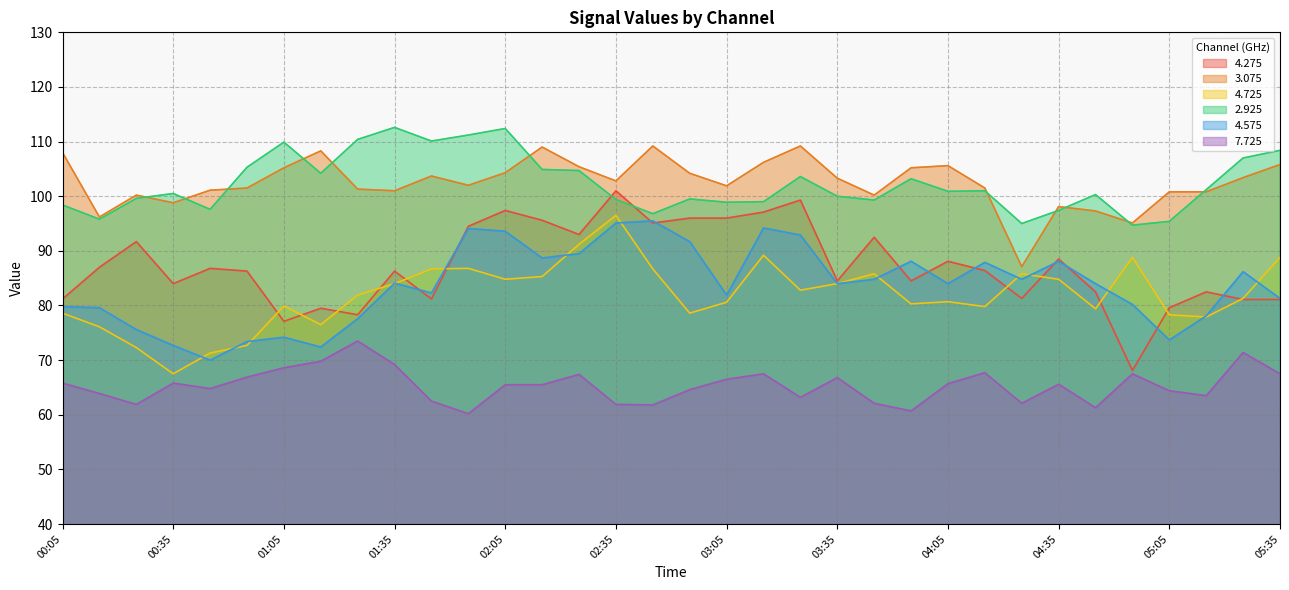

Is it true that 4.275 equals 84.5 at 03:35?

True